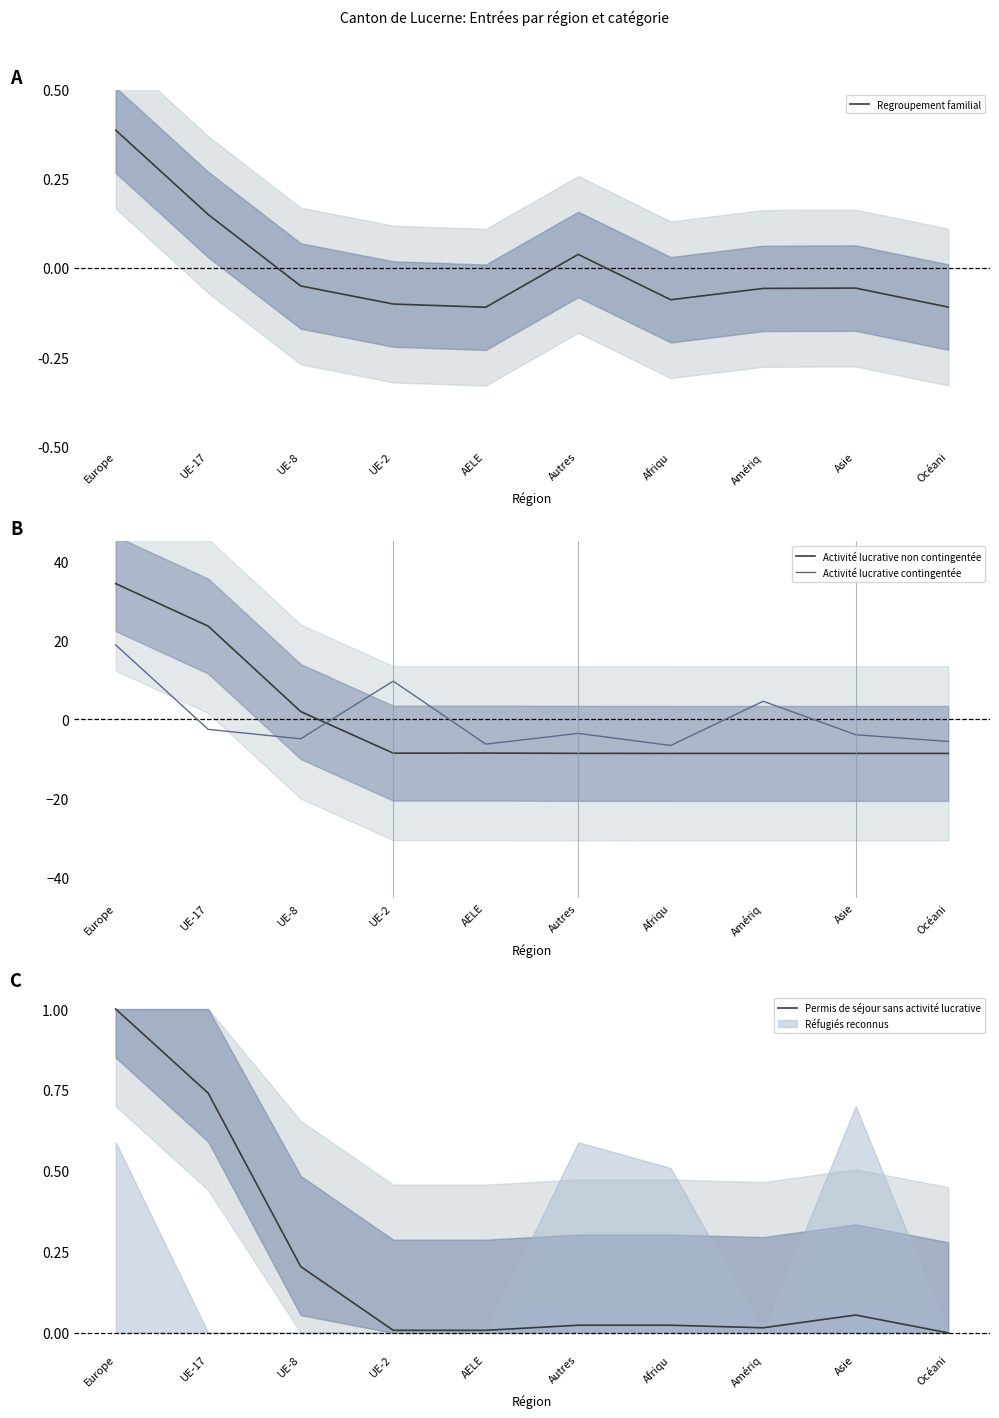

Reading right to left, transcribe all the data shown in this chart.

Regroupement familial: Océani=-0.1	Asie=-0.1	Amériq=-0.1	Afriqu=-0.1	Autres=0.0	AELE=-0.1	UE-2=-0.1	UE-8=-0.1	UE-17=0.1	Europe=0.4
Activité lucrative non contingentée: Océani=-8.6	Asie=-8.6	Amériq=-8.6	Afriqu=-8.6	Autres=-8.6	AELE=-8.5	UE-2=-8.5	UE-8=2.0	UE-17=23.6	Europe=34.3
Activité lucrative contingentée: Océani=-5.6	Asie=-3.9	Amériq=4.6	Afriqu=-6.6	Autres=-3.5	AELE=-6.2	UE-2=9.7	UE-8=-4.9	UE-17=-2.5	Europe=18.8
Permis de séjour sans activité lucrative: Océani=0.0	Asie=0.1	Amériq=0.0	Afriqu=0.0	Autres=0.0	AELE=0.0	UE-2=0.0	UE-8=0.2	UE-17=0.7	Europe=1.0